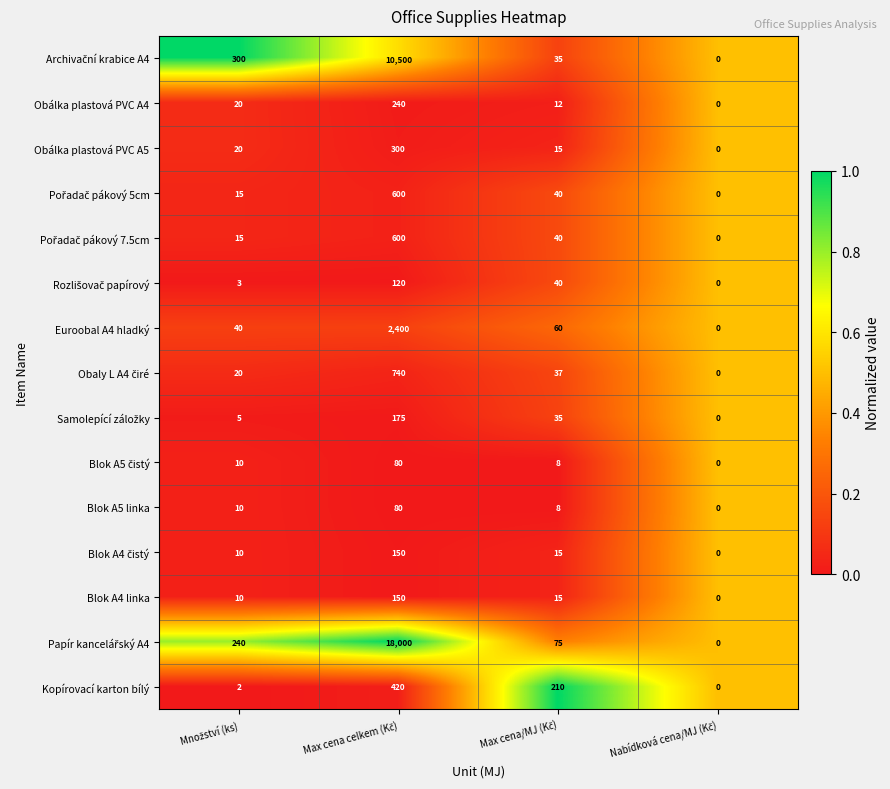

What is the greatest value displayed?

18000